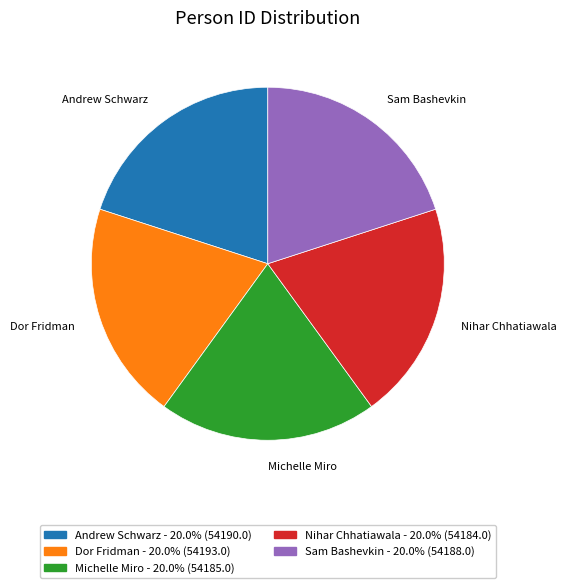

Is the sum of Dor Fridman and Sam Bashevkin greater than half?

No